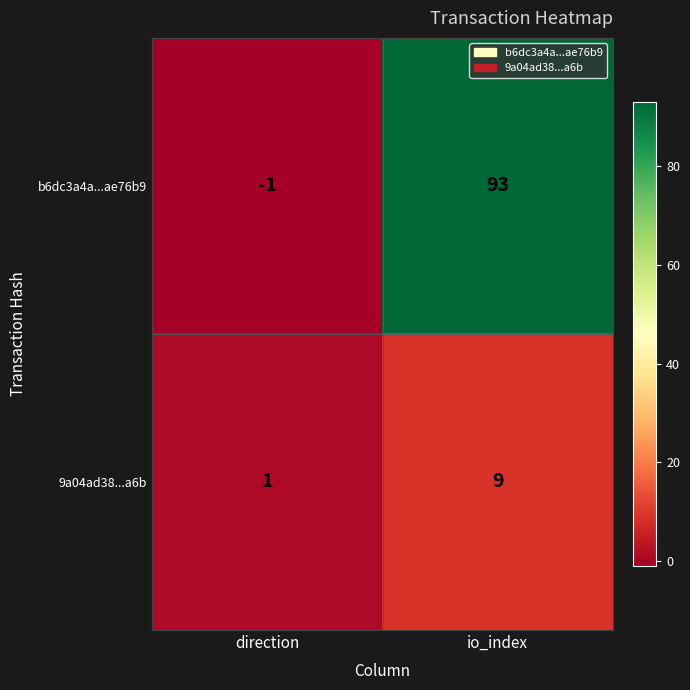

How many data points does each series have?

2